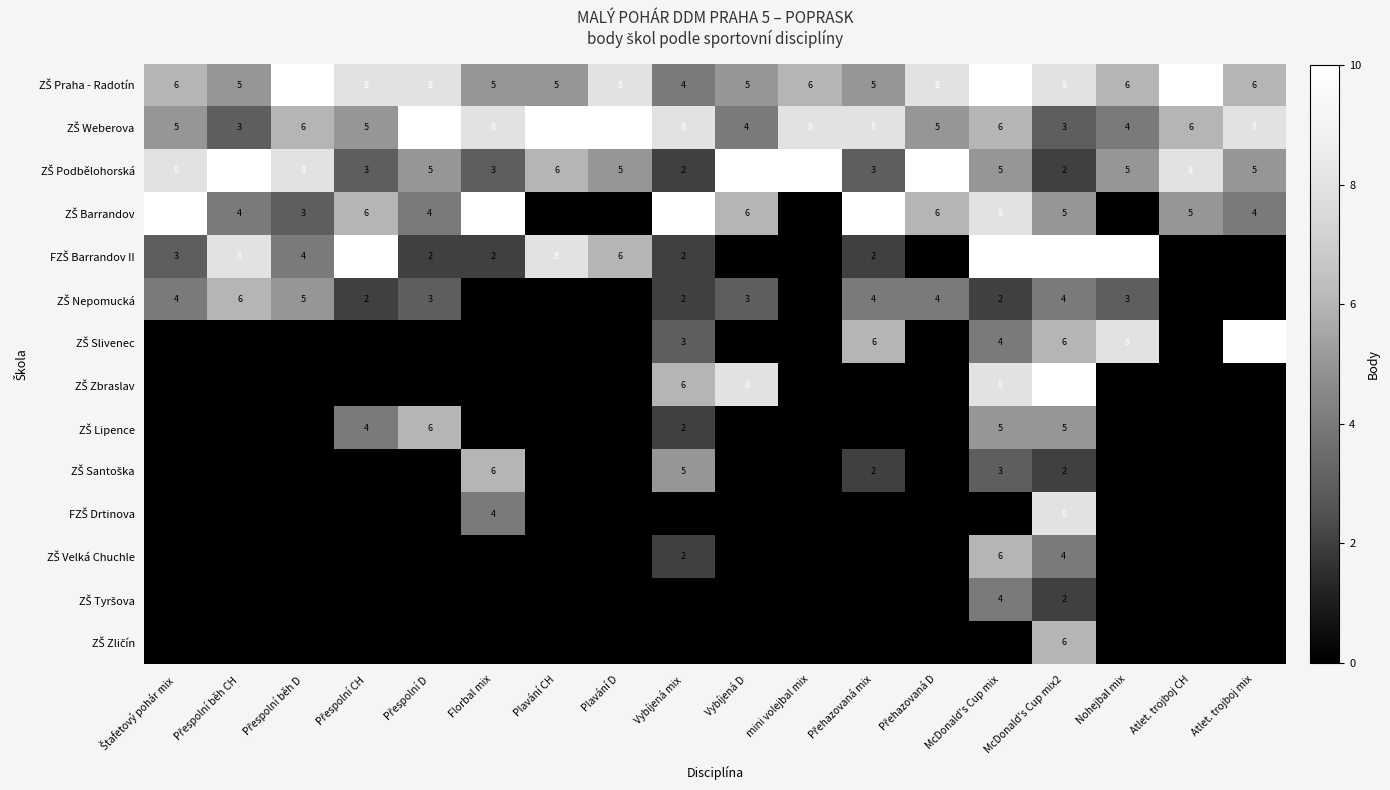

At which category is the sum across all series the highest?

McDonald's Cup mix2